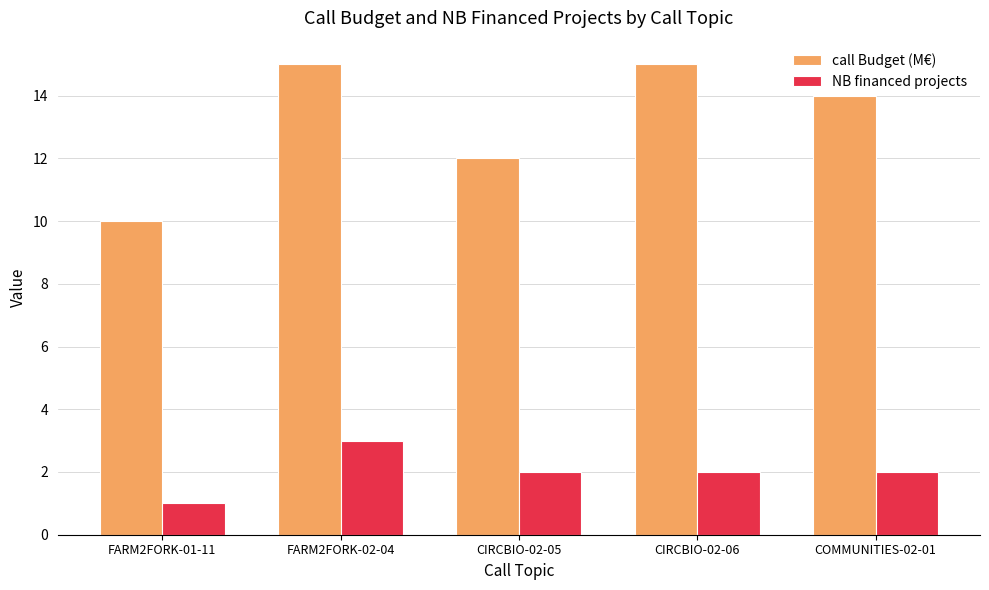

How many categories are shown in the chart?

5